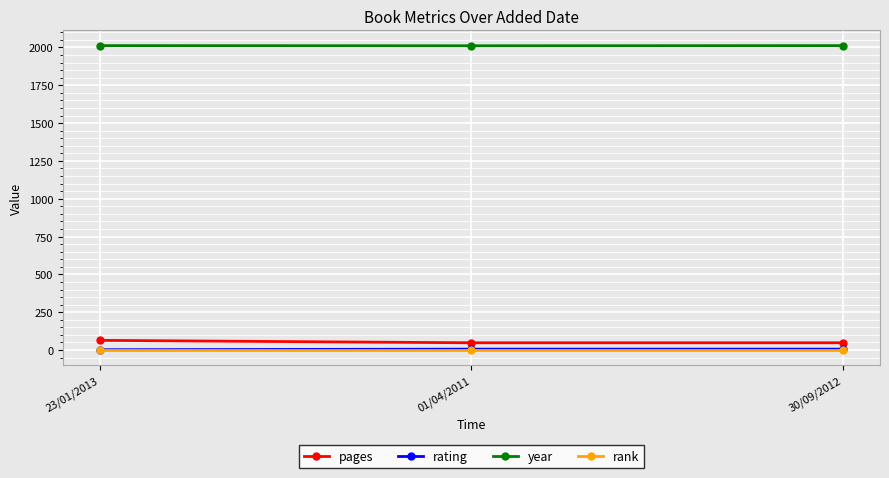

What is the approximate value of pages at 01/04/2011, to the nearest 10?

50